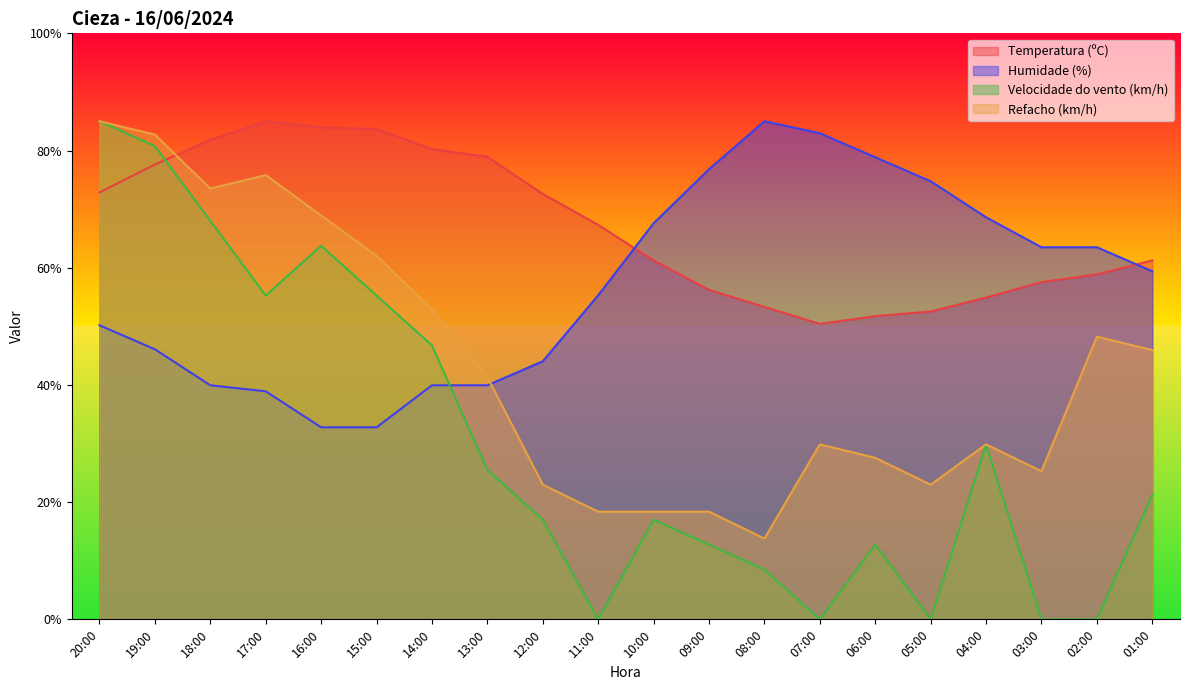

What position from the left is 07:00?

14